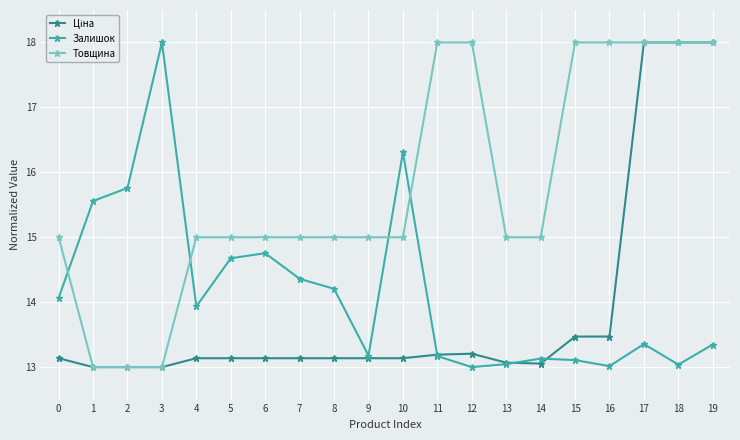

What is the difference between the highest and lowest values at 13?

2.0